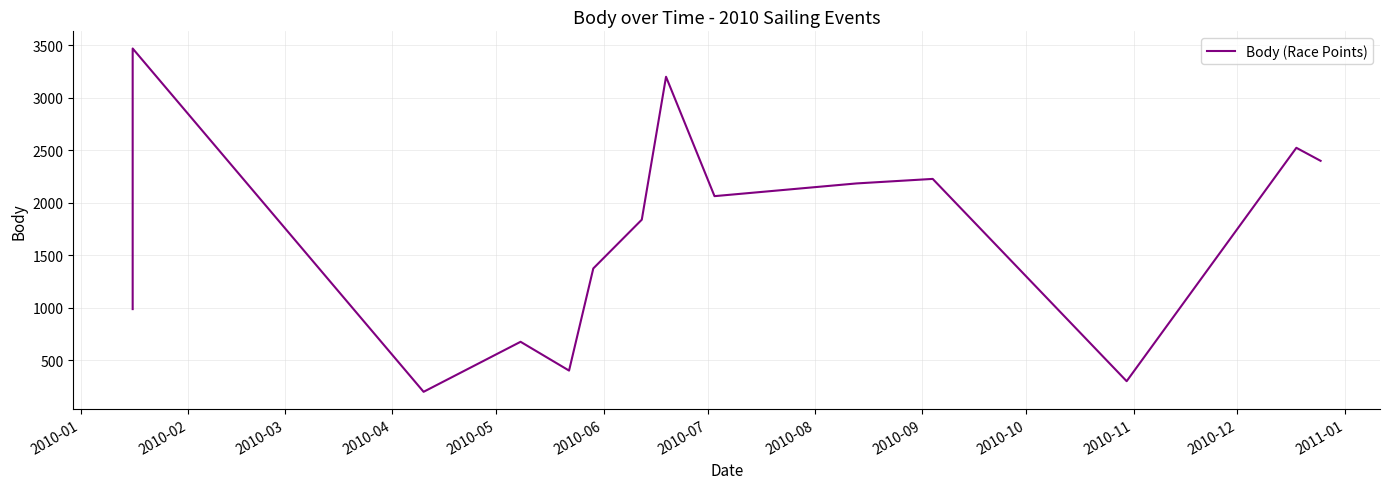

What is the minimum value shown in the chart?

202